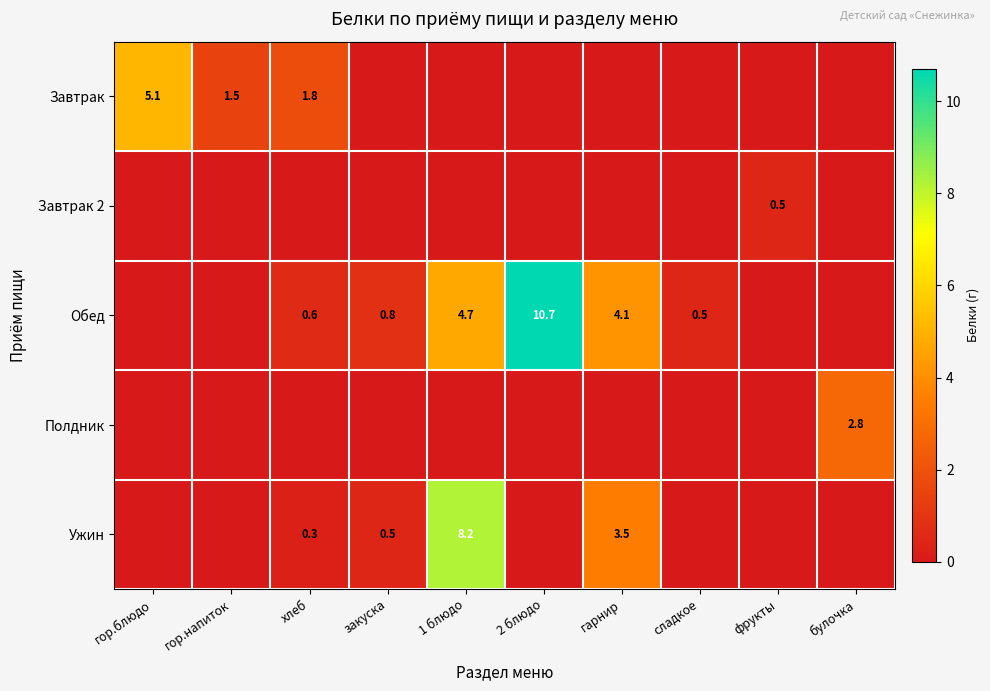

Is it true that Завтрак equals 0.4 at гор.напиток?

False